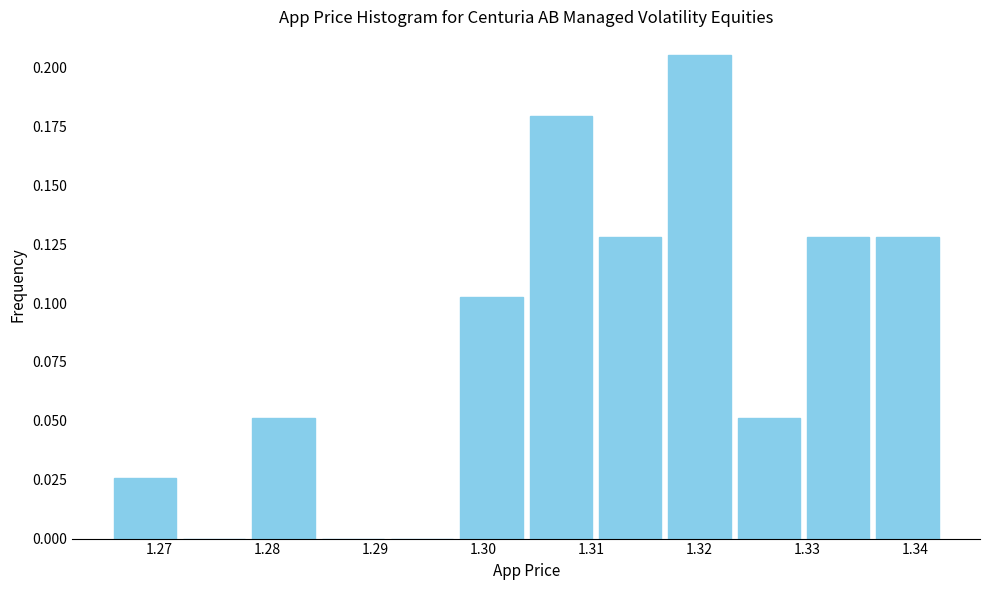

Reading left to right, list every bar in this chart as the range it spans on the x-axis followed by its height. Neither the bar edges nor the heights are printed on the chart, so give them approximately, as read against the axes.

1.265 to 1.272: 0.025
1.272 to 1.278: 0
1.278 to 1.285: 0.050
1.285 to 1.291: 0
1.291 to 1.298: 0
1.298 to 1.304: 0.105
1.304 to 1.310: 0.180
1.310 to 1.317: 0.130
1.317 to 1.323: 0.205
1.323 to 1.330: 0.050
1.330 to 1.336: 0.130
1.336 to 1.343: 0.130